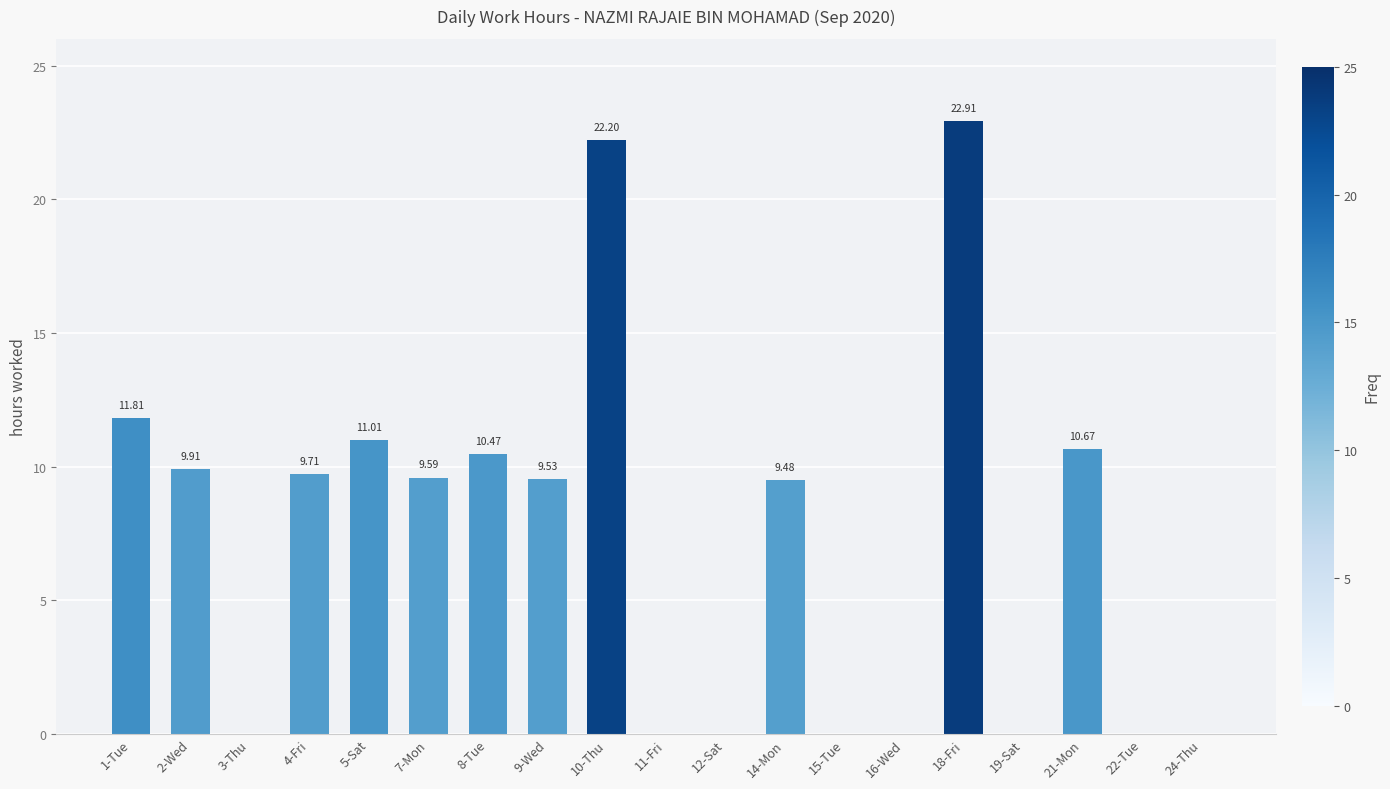

Between 10-Thu and 5-Sat, which is larger?

10-Thu